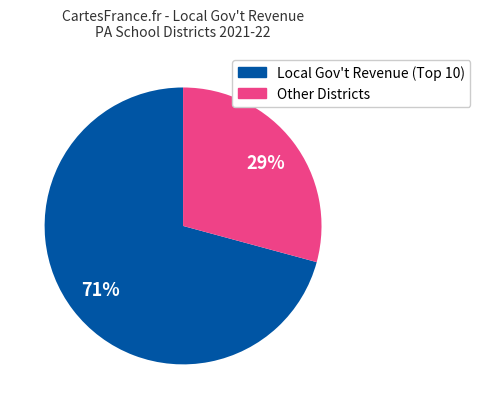

To the nearest percent, what is the average slice percentage?

50%